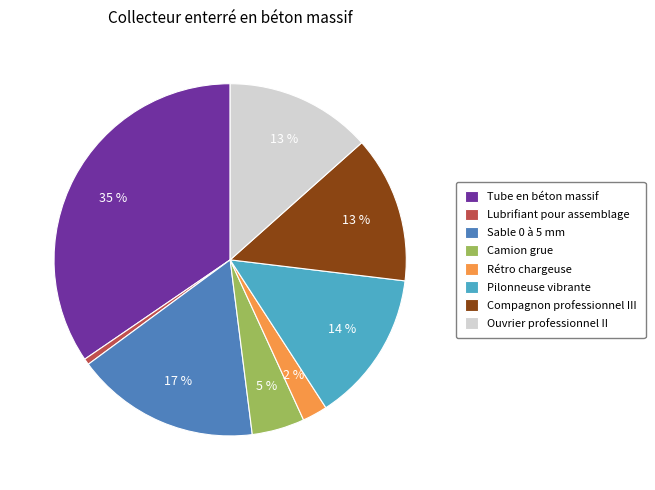

Count the number of slices in the pie.

8